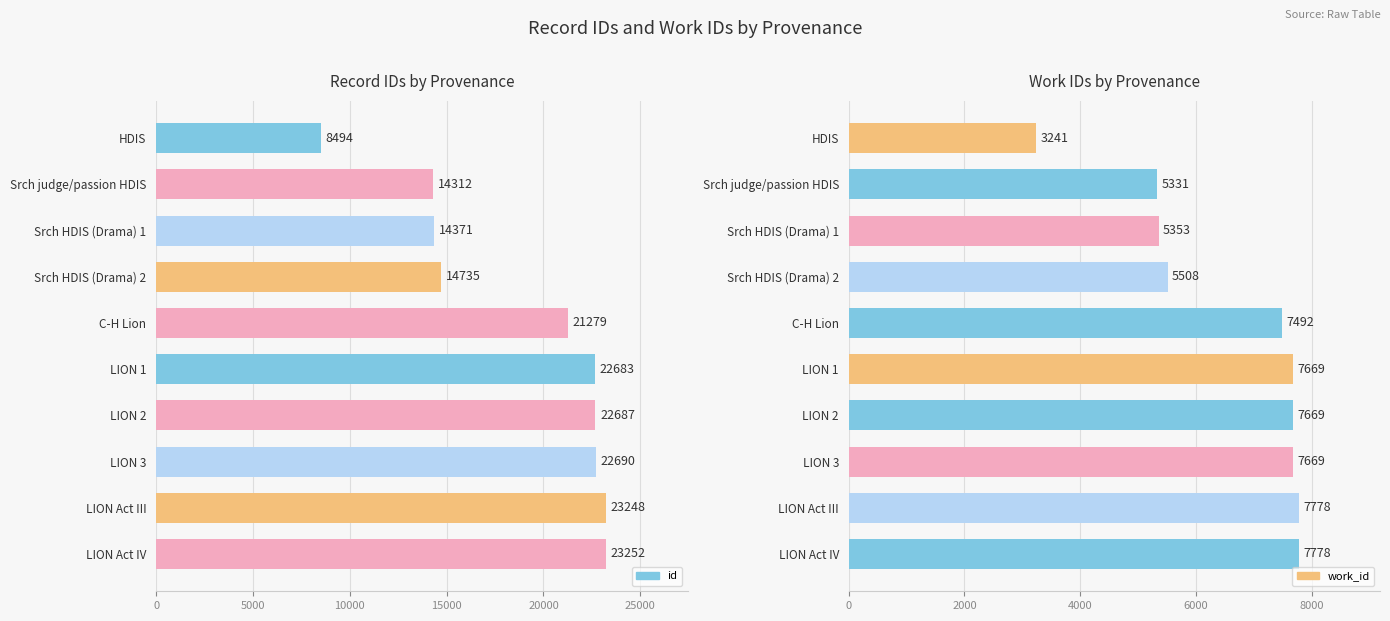

What is the maximum value for work_id?

7778